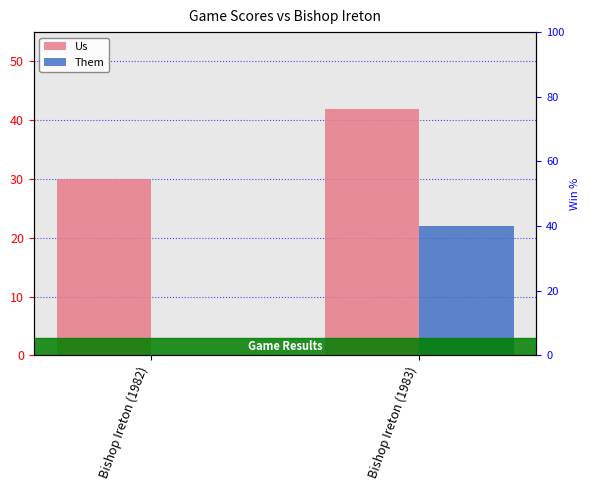

Which category has the lowest value in the Them series?

Bishop Ireton (1982)